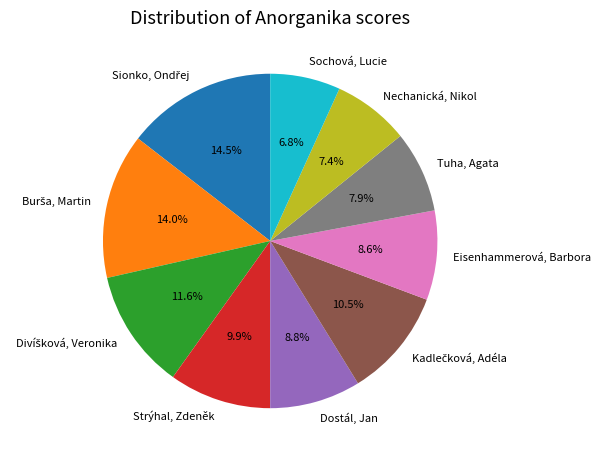

Do Dostál, Jan and Tuha, Agata together represent more than half of the pie?

No